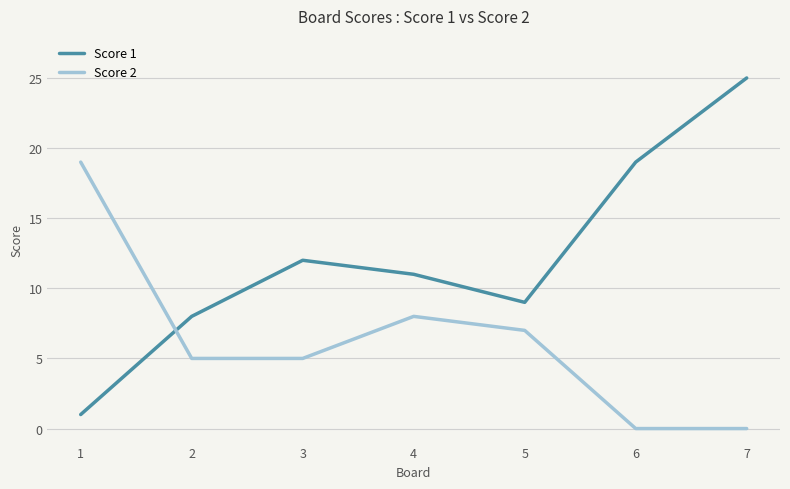

What is the difference between the maximum and second lowest values in the Score 1 series?

17